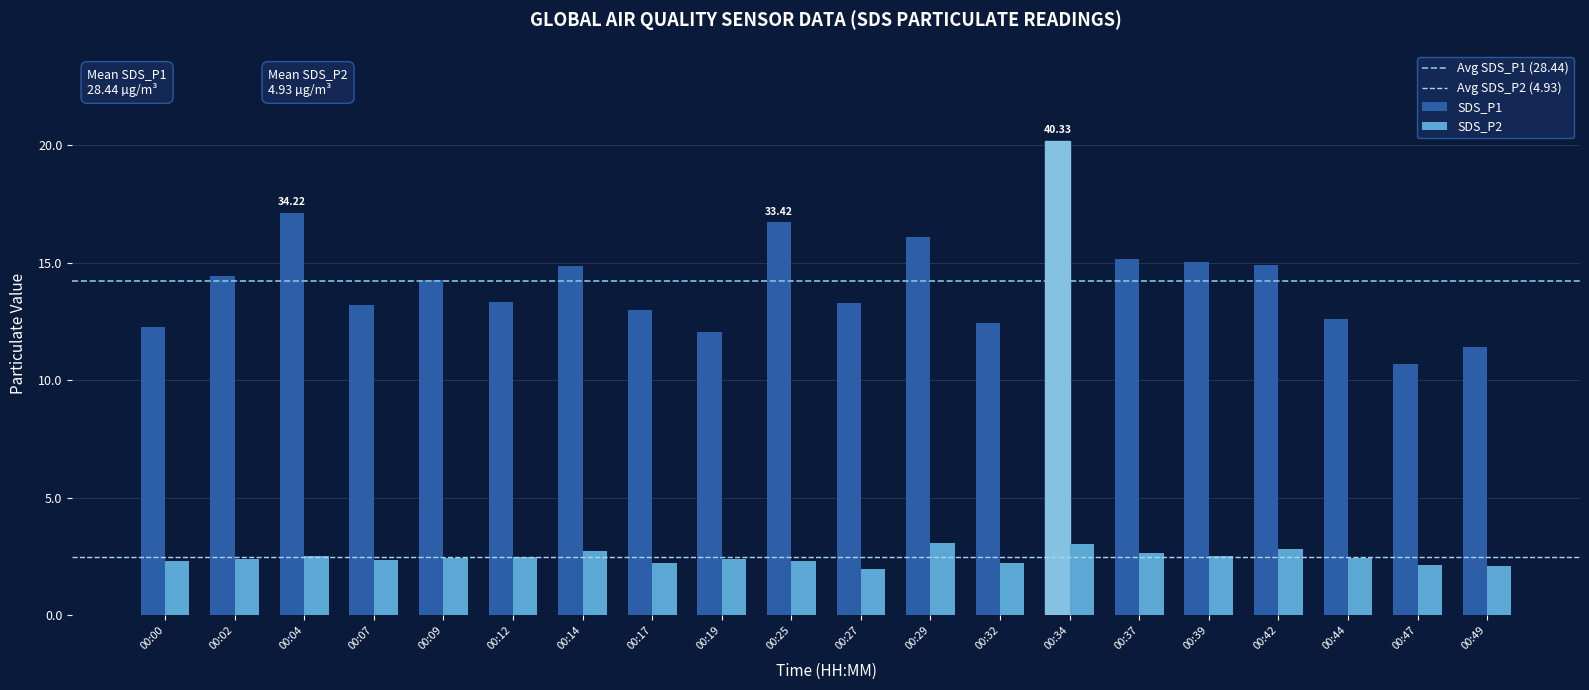

Reading right to left, transcribe all the data shown in this chart.

SDS_P1: 00:49=22.8	00:47=21.4	00:44=25.2	00:42=29.8	00:39=30.1	00:37=30.3	00:34=40.3	00:32=24.8	00:29=32.1	00:27=26.6	00:25=33.4	00:19=24.1	00:17=26.0	00:14=29.8	00:12=26.7	00:09=28.5	00:07=26.4	00:04=34.2	00:02=28.9	00:00=24.5
SDS_P2: 00:49=4.2	00:47=4.2	00:44=4.8	00:42=5.7	00:39=5.0	00:37=5.3	00:34=6.1	00:32=4.4	00:29=6.1	00:27=4.0	00:25=4.6	00:19=4.8	00:17=4.4	00:14=5.5	00:12=5.0	00:09=4.9	00:07=4.8	00:04=5.0	00:02=4.8	00:00=4.7